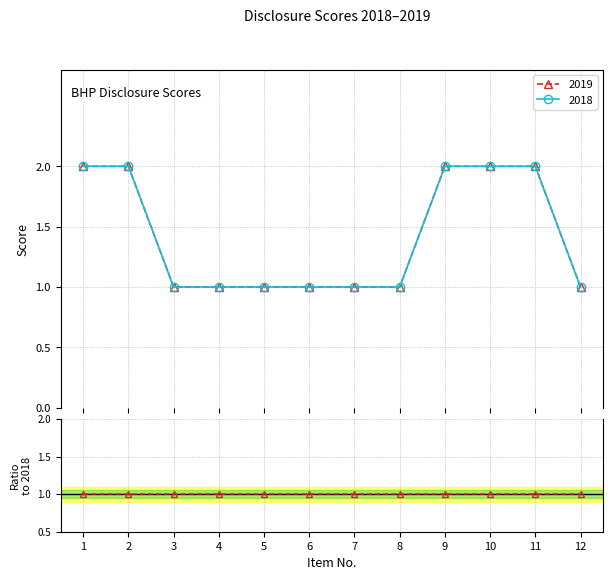

Where is 2019 nearest to the value 1?

3